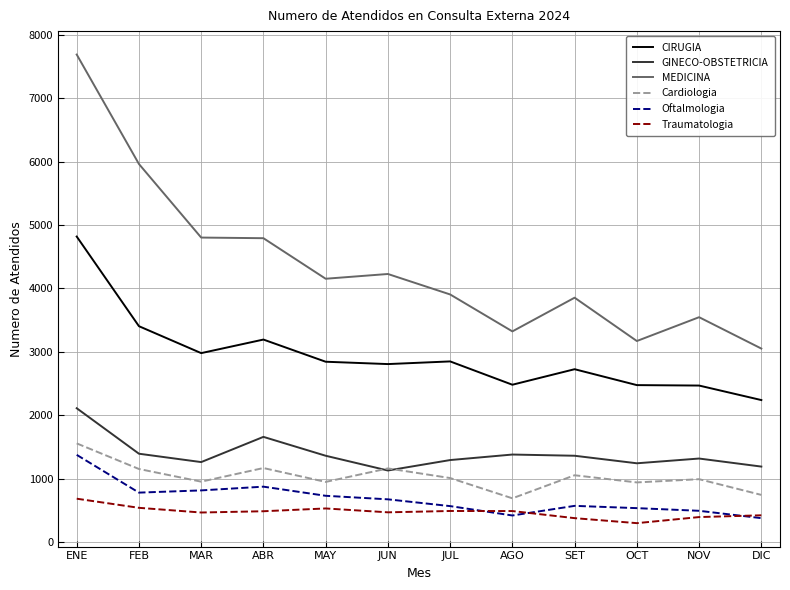

Which series has the largest total across all categories?

MEDICINA